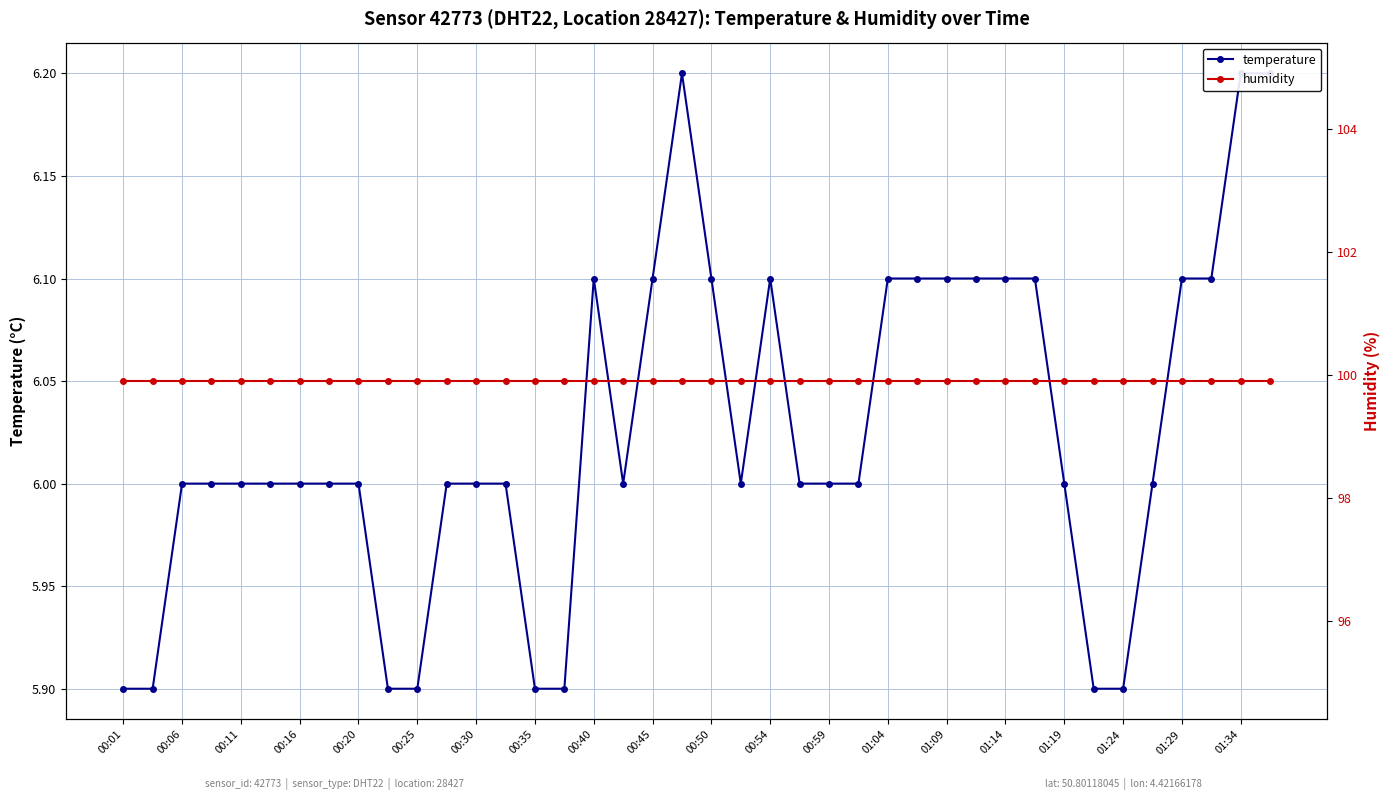

How many data points in temperature are above 6?

15